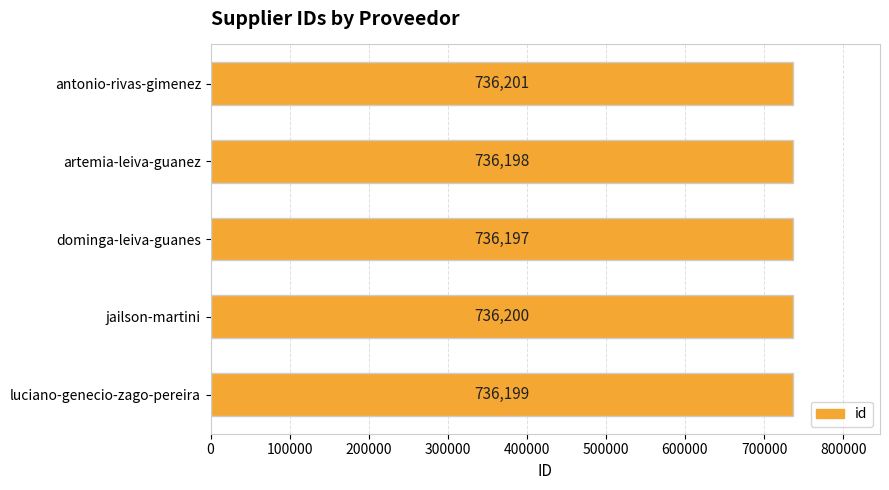

True or false: the data shows 736198 at artemia-leiva-guanez.

True